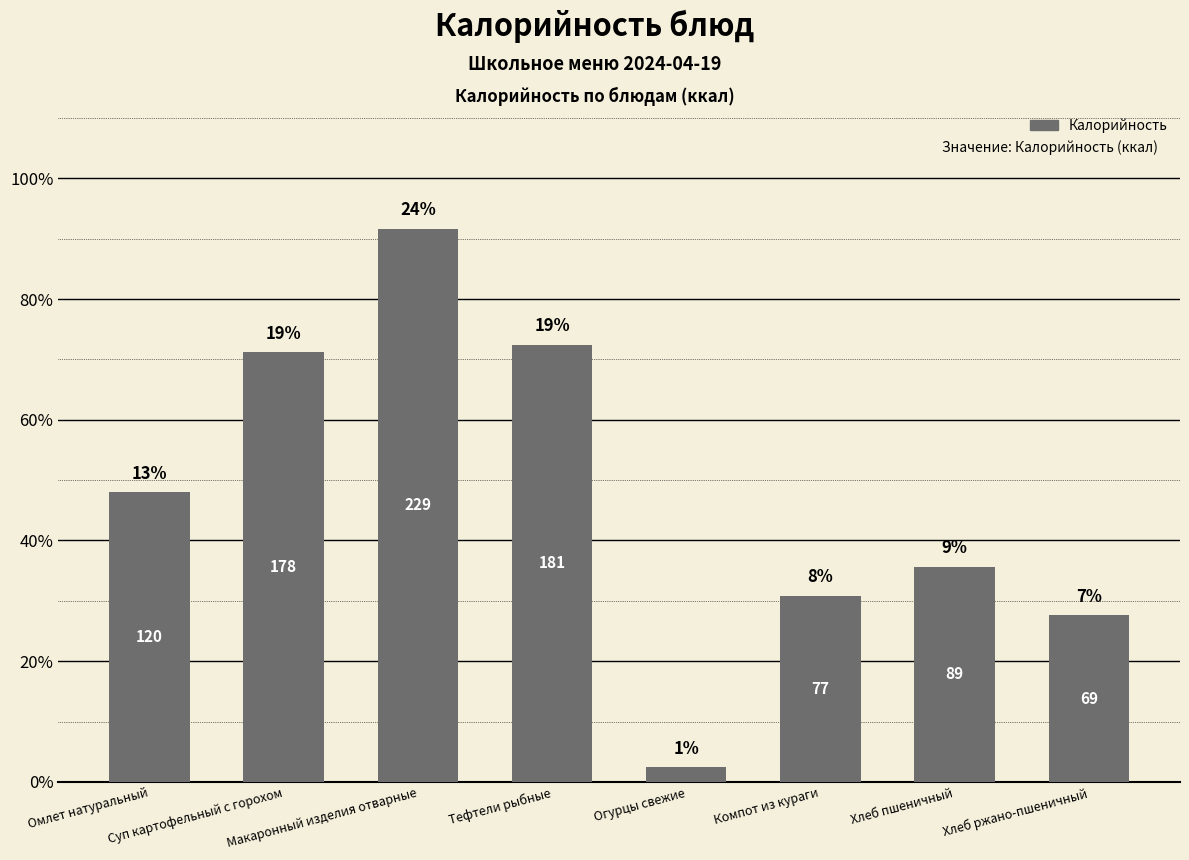

List the labels in order of value, largest first.

Макаронный изделия отварные, Тефтели рыбные, Суп картофельный с горохом, Омлет натуральный, Хлеб пшеничный, Компот из кураги, Хлеб ржано-пшеничный, Огурцы свежие